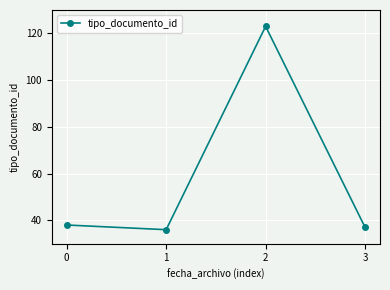

Reading left to right, extract all data points from this chart.

0=38	1=36	2=123	3=37